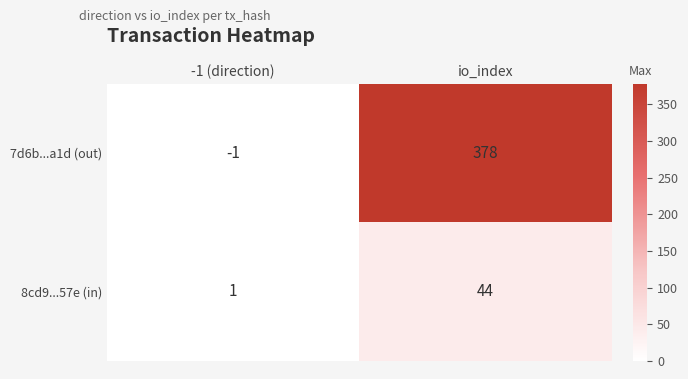

What is the difference between the maximum and minimum values in the 7d6b...a1d (out) series?

379